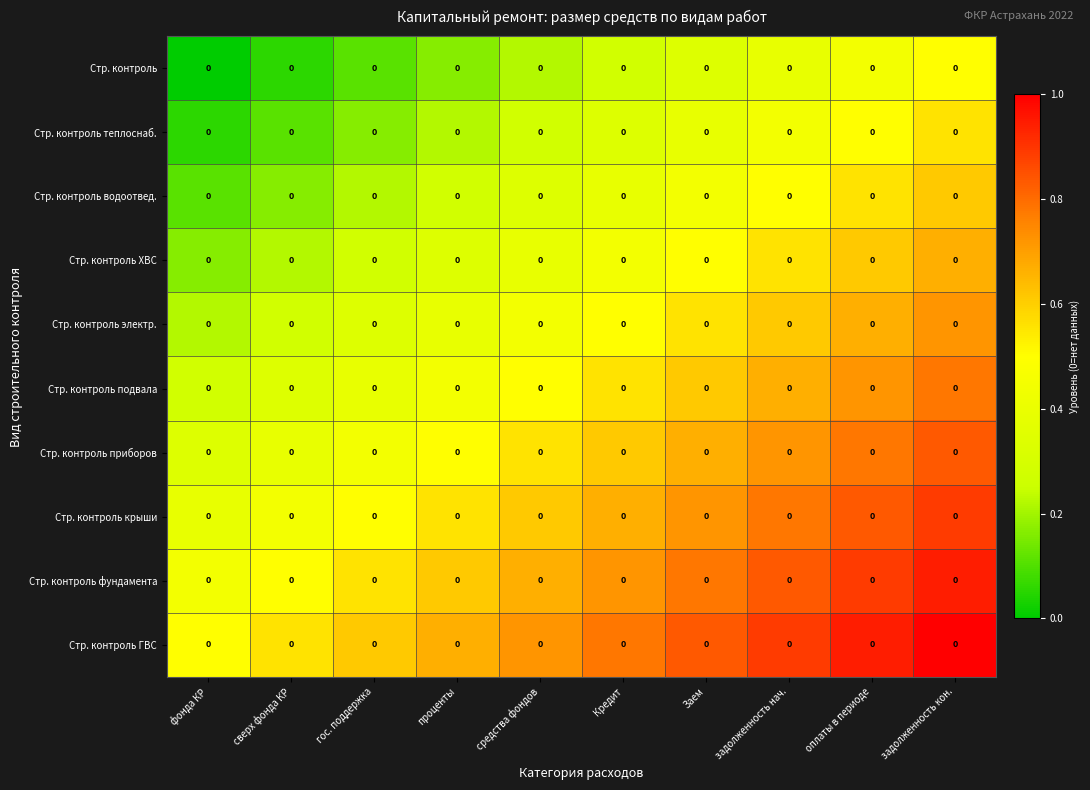

At which label is Стр. контроль фундамента closest to 0?

фонда КР